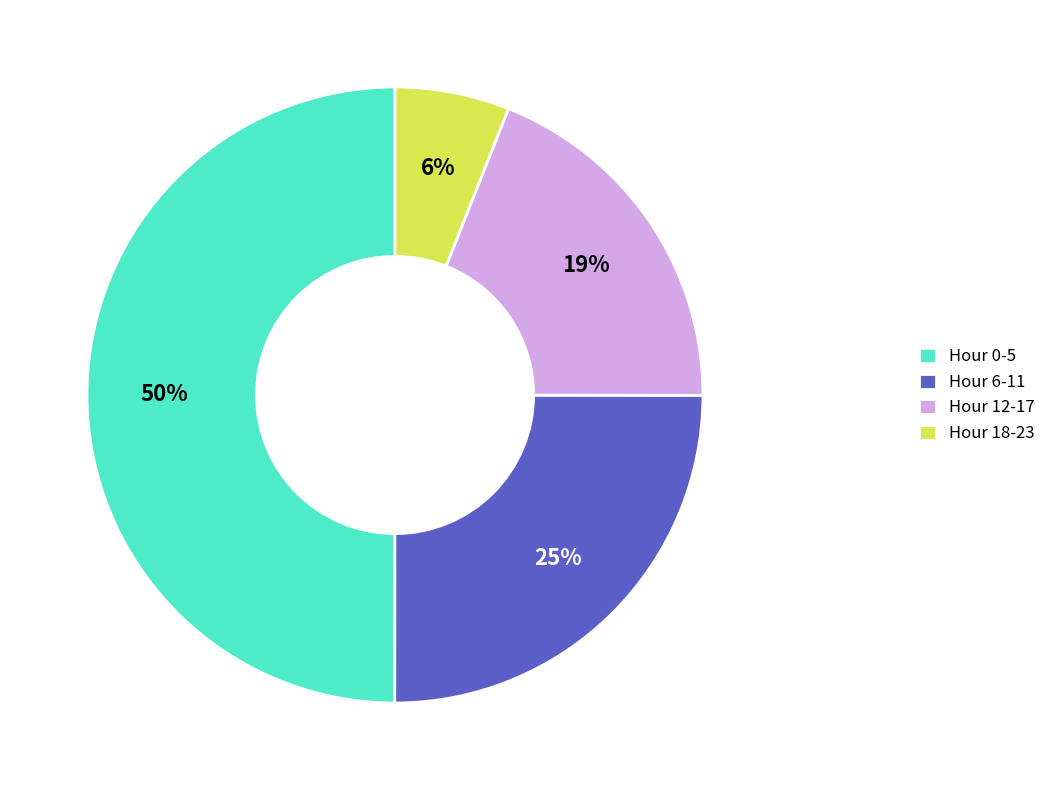

True or false: Hour 0 accounts for 85% of the total.

False